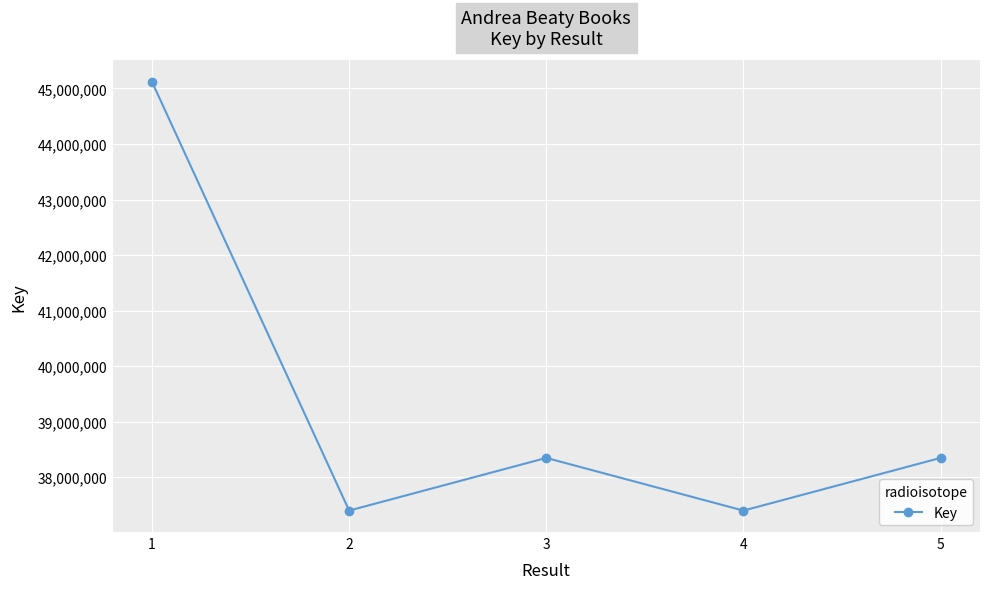

How many points are lower than both their immediate neighbors (excluding endpoints)?

2